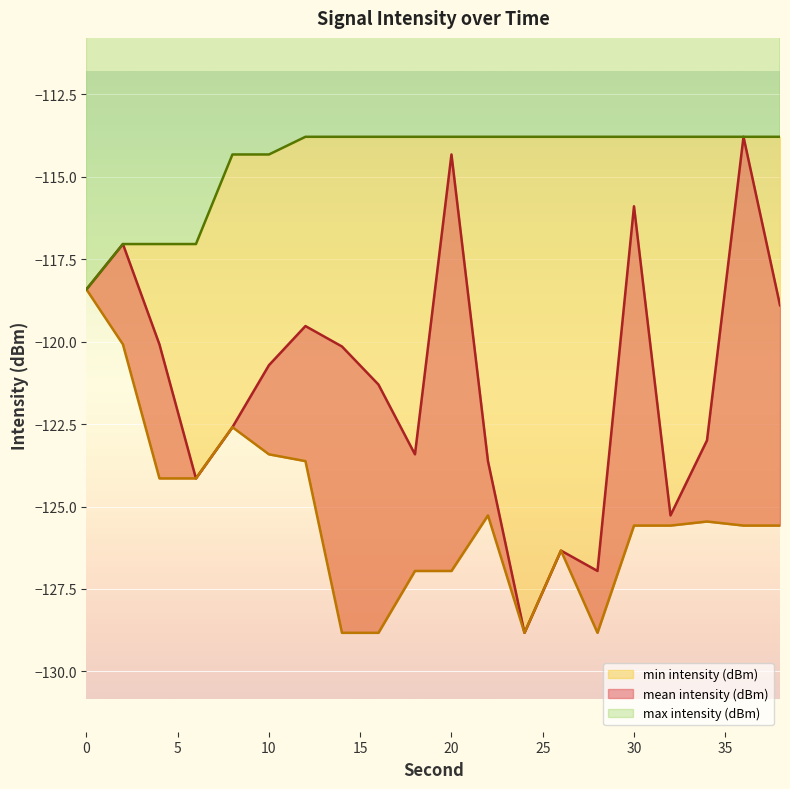

Is it true that max intensity (dBm) equals -190.0 at 18?

False